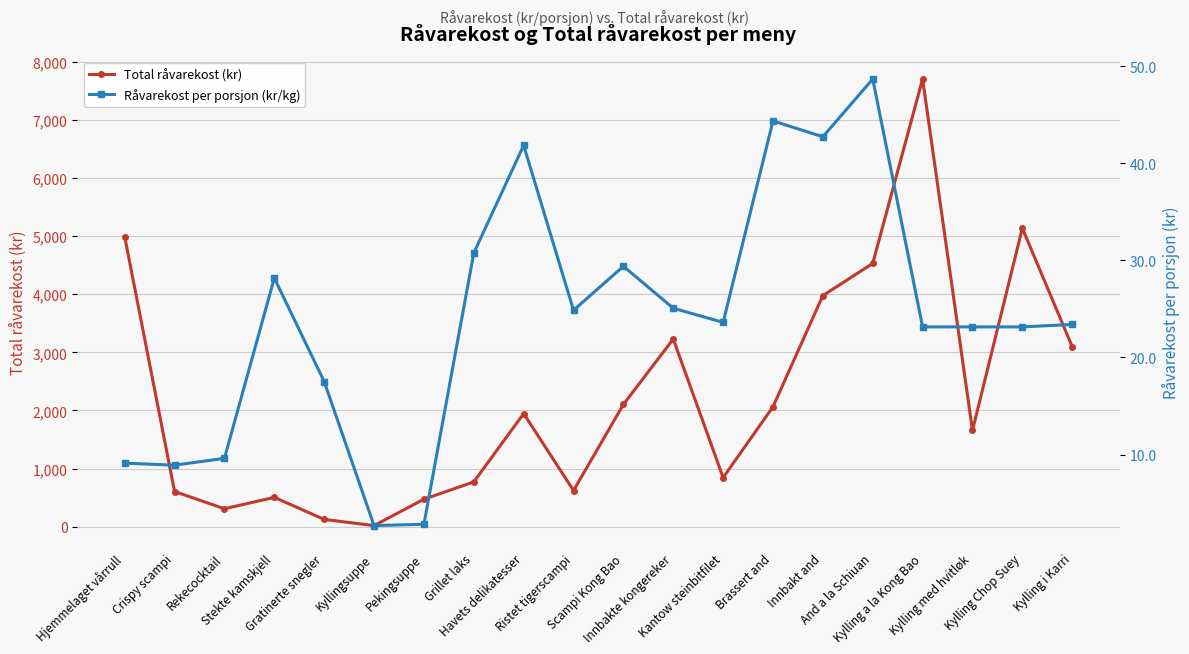

True or false: Total råvarekost (kr) and Råvarekost per porsjon (kr/kg) intersect in this chart.

False